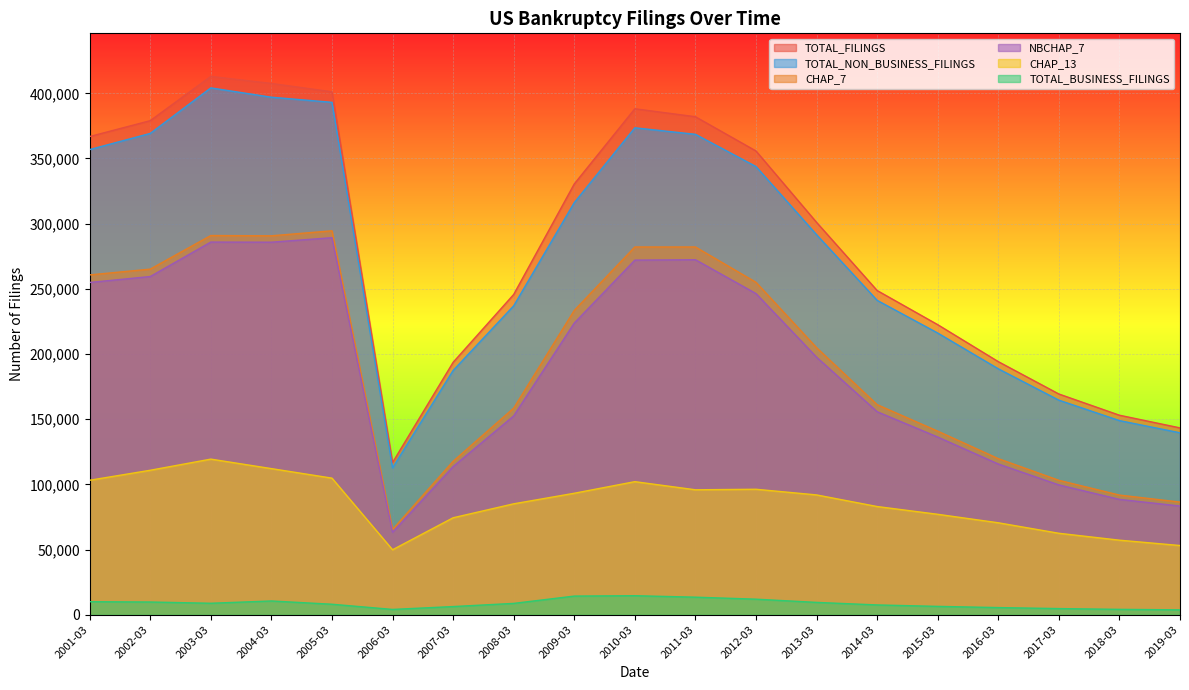

How many data points in NBCHAP_7 are less than 197596?

9